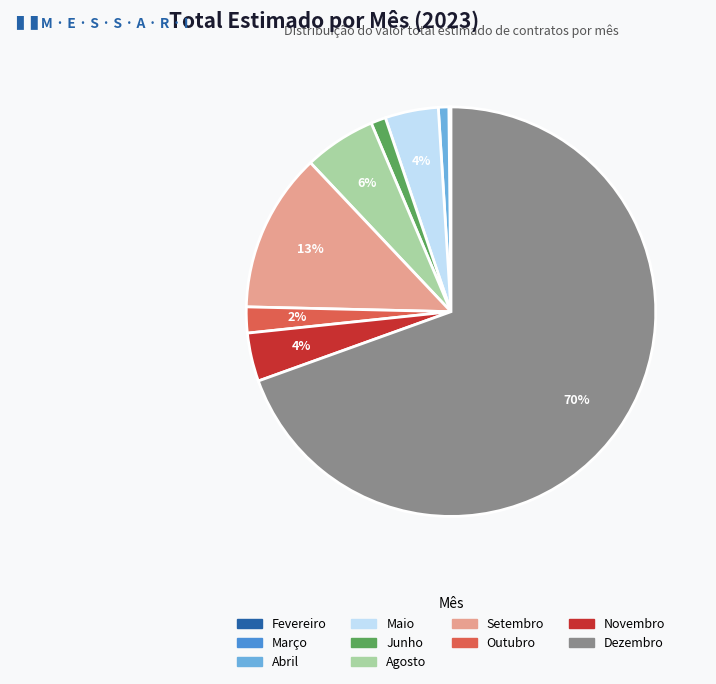

To the nearest percent, what is the average slice percentage?

10%